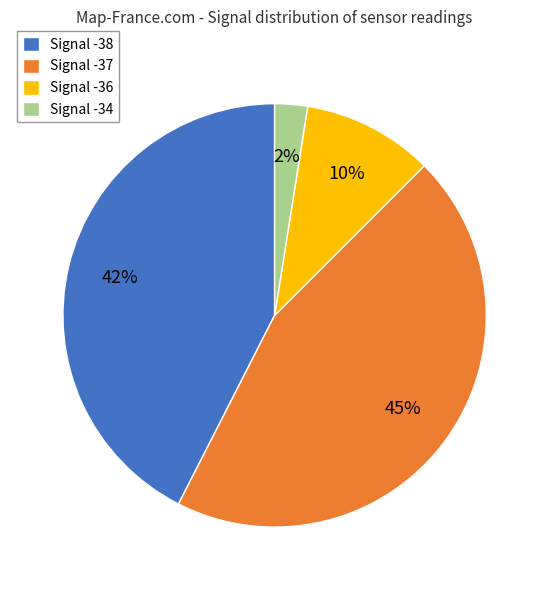

What percentage is the Signal -37 slice, to the nearest percent?

45%